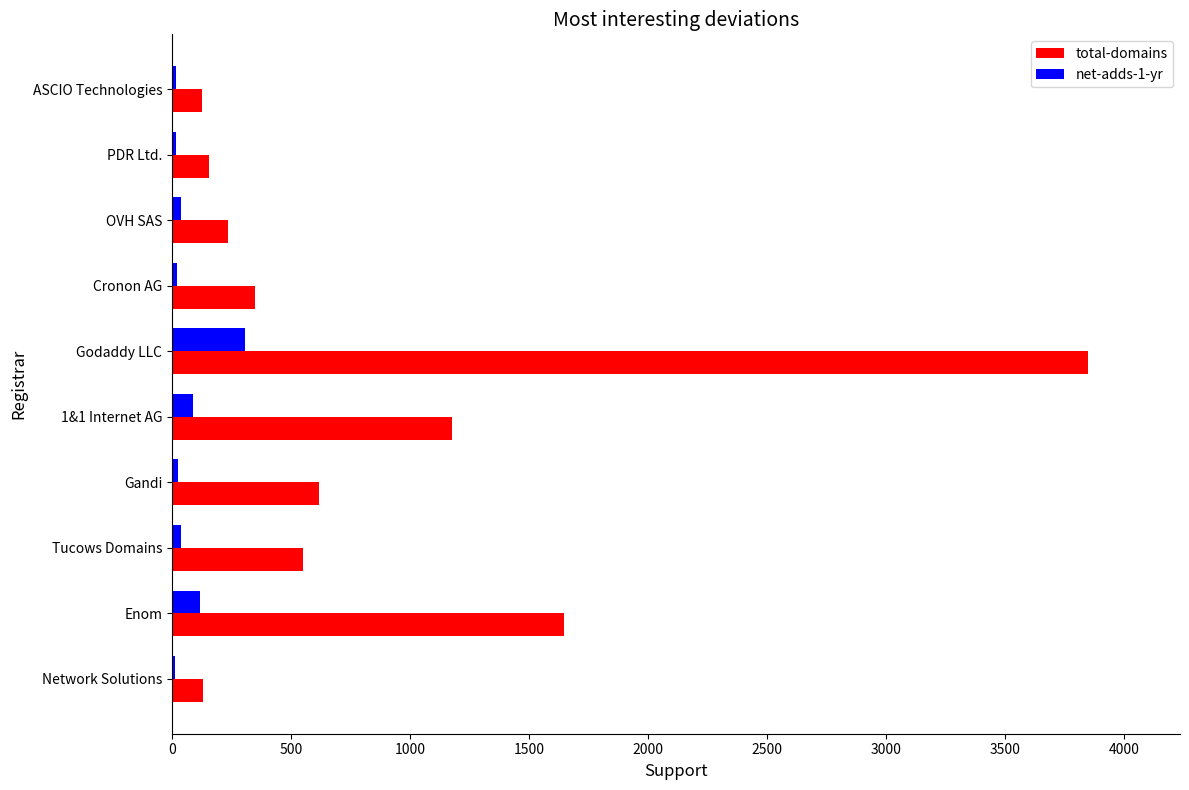

Count the number of categories in the chart.

10